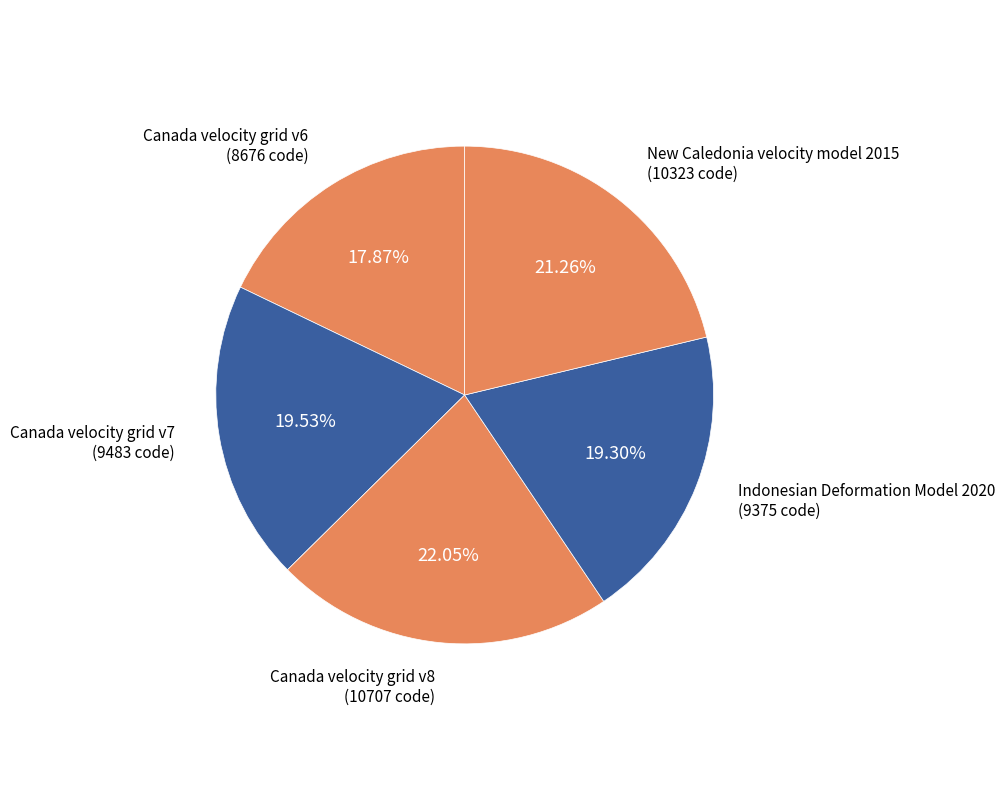

To the nearest percent, what is the average slice percentage?

20%